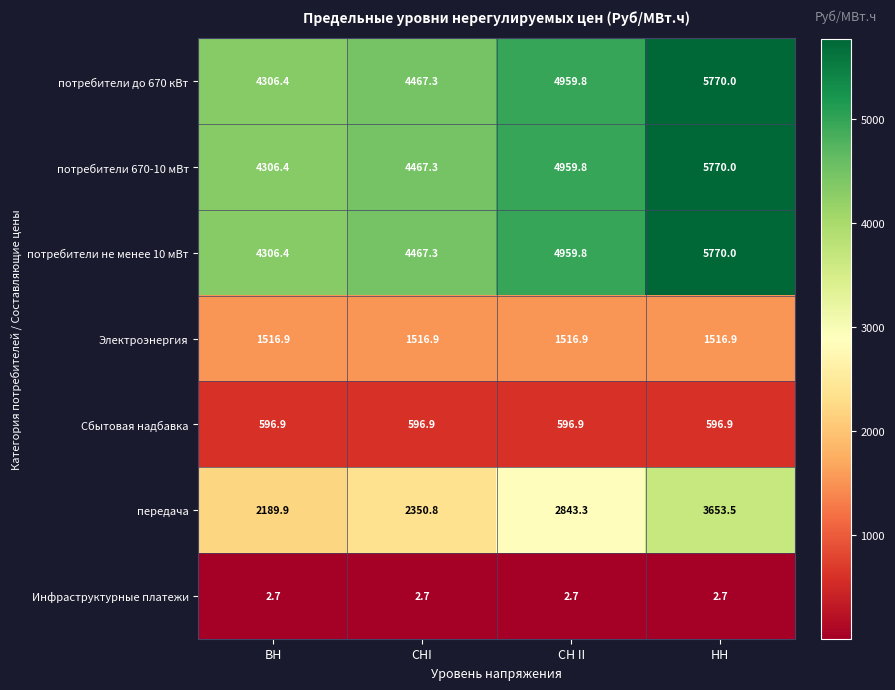

At which category is the sum across all series the highest?

НН